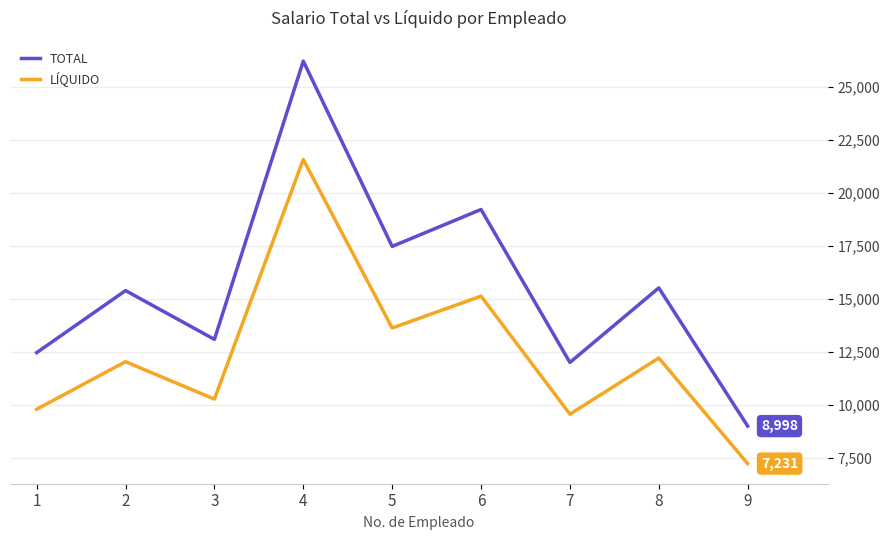

The LÍQUIDO series shows 24491.6 at 5. True or false?

False